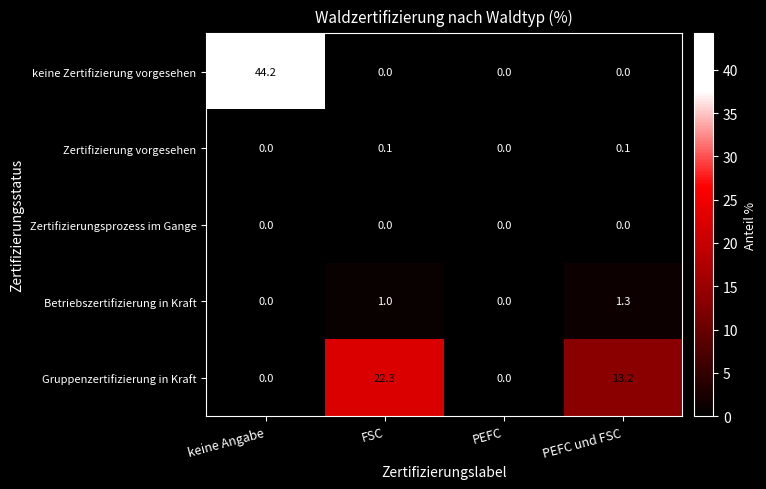

Reading left to right, list all the values displayed in this chart.

keine Zertifizierung vorgesehen: 44.2	0.0	0.0	0.0
Zertifizierung vorgesehen: 0.0	0.1	0.0	0.1
Zertifizierungsprozess im Gange: 0.0	0.0	0.0	0.0
Betriebszertifizierung in Kraft: 0.0	1.0	0.0	1.3
Gruppenzertifizierung in Kraft: 0.0	22.3	0.0	13.2